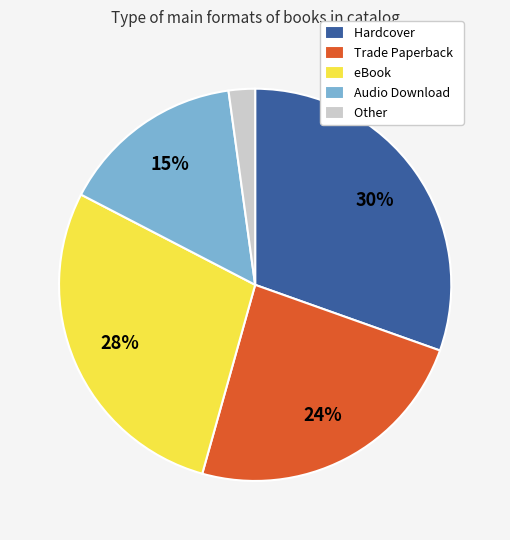

What is the ratio of the value at Audio Download to the value at Hardcover?

0.5